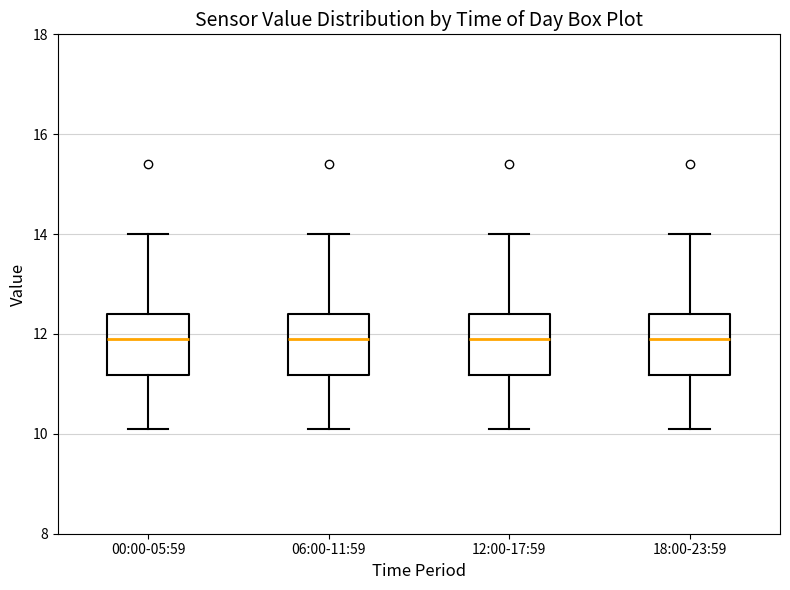

Reading left to right, transcribe this box plot: for each box, give where its median line is, the range the box spans, and where its two whiskers end, as read against the y-axis. The values are not printed on the chart, so give them approximately, as read against the axis.

00:00-05:59: median 12.0, box 11.2 to 12.4, whiskers 10.2 to 14.0
06:00-11:59: median 12.0, box 11.2 to 12.4, whiskers 10.2 to 14.0
12:00-17:59: median 12.0, box 11.2 to 12.4, whiskers 10.2 to 14.0
18:00-23:59: median 12.0, box 11.2 to 12.4, whiskers 10.2 to 14.0